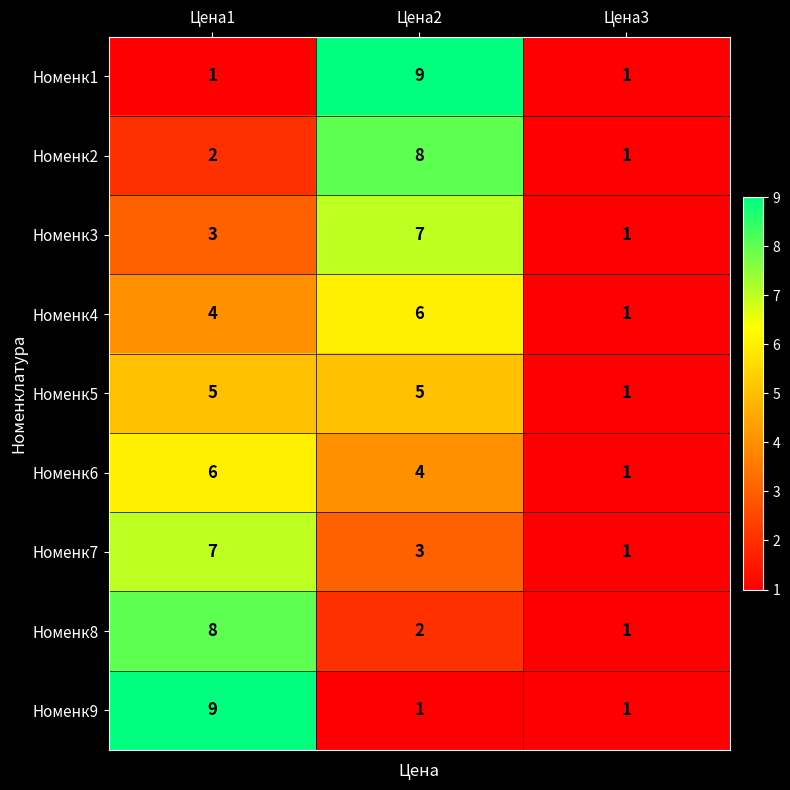

Reading left to right, extract all data points from this chart.

Номенк1: Цена1=1	Цена2=9	Цена3=1
Номенк2: Цена1=2	Цена2=8	Цена3=1
Номенк3: Цена1=3	Цена2=7	Цена3=1
Номенк4: Цена1=4	Цена2=6	Цена3=1
Номенк5: Цена1=5	Цена2=5	Цена3=1
Номенк6: Цена1=6	Цена2=4	Цена3=1
Номенк7: Цена1=7	Цена2=3	Цена3=1
Номенк8: Цена1=8	Цена2=2	Цена3=1
Номенк9: Цена1=9	Цена2=1	Цена3=1